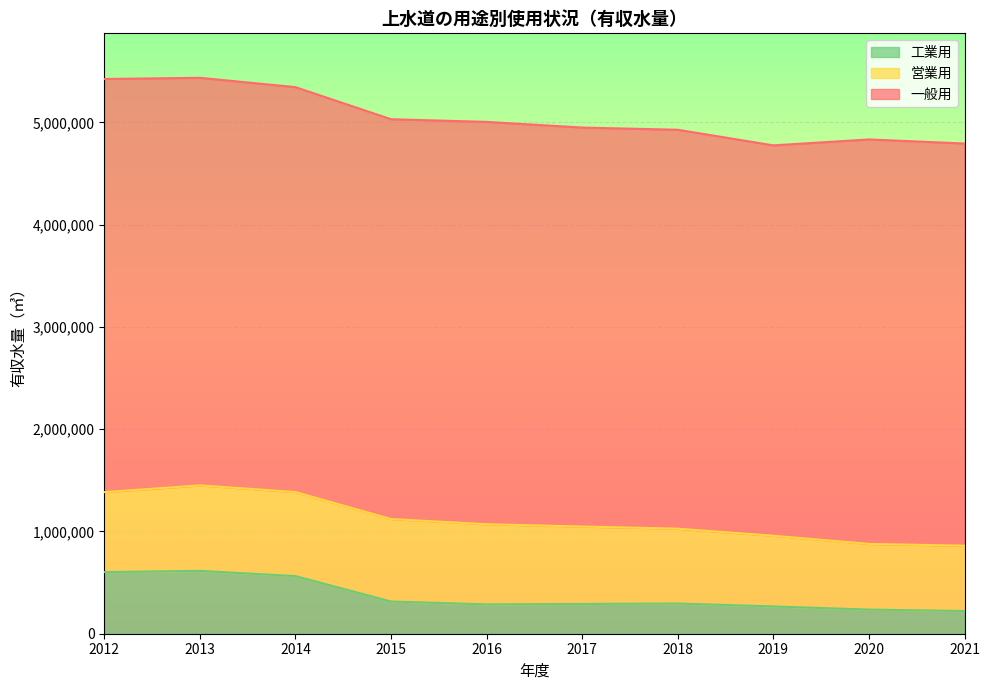

True or false: 工業用 has a value of 266658 at 2019.

True